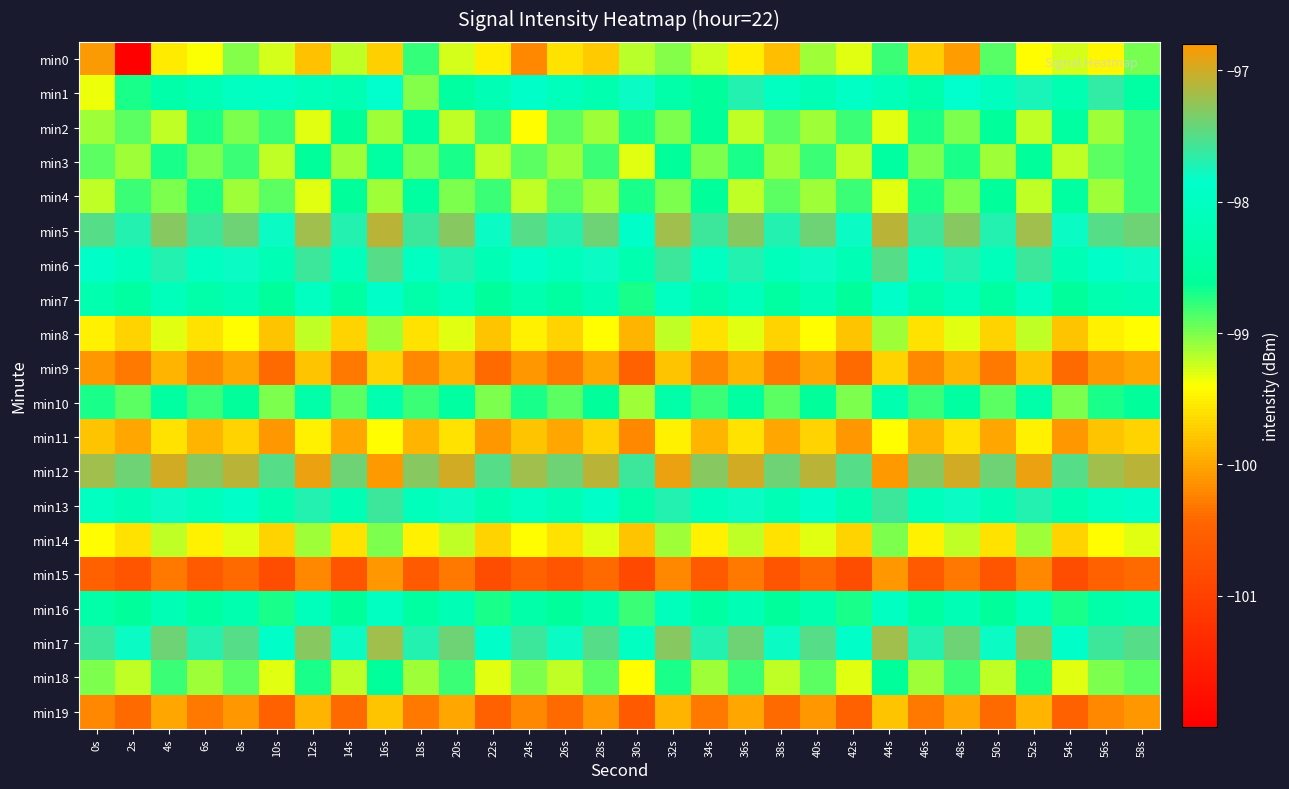

Which has a higher value, 10s or 44s?

44s